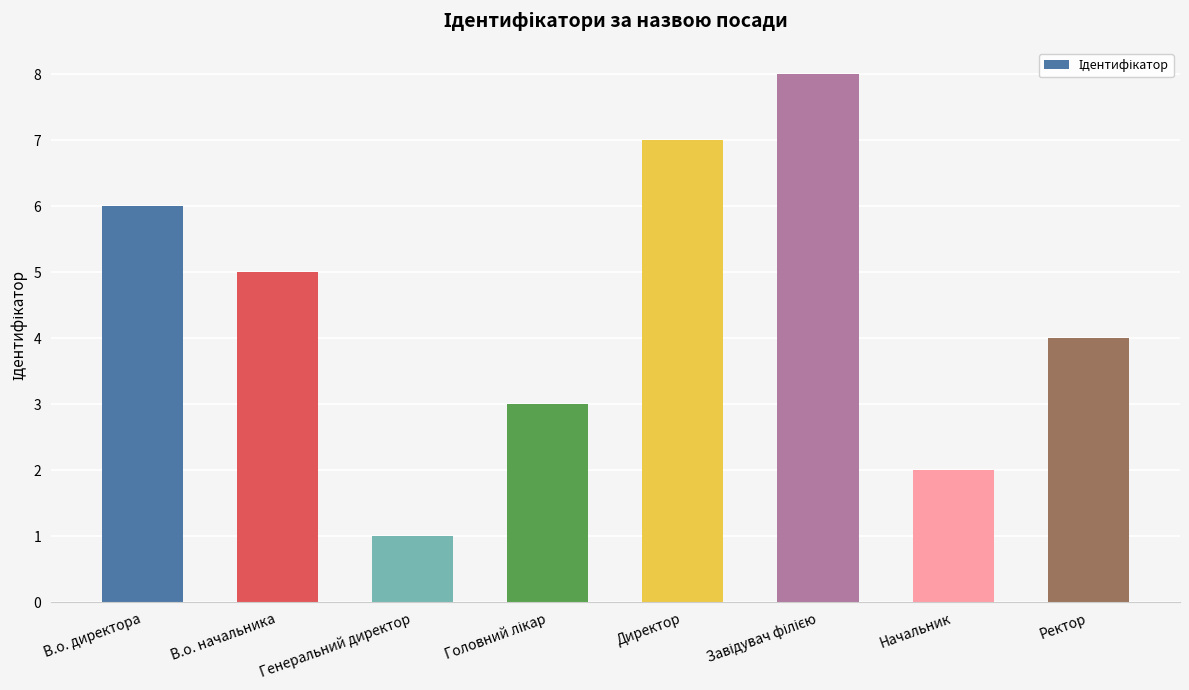

True or false: the data shows 5 at В.о. начальника.

True